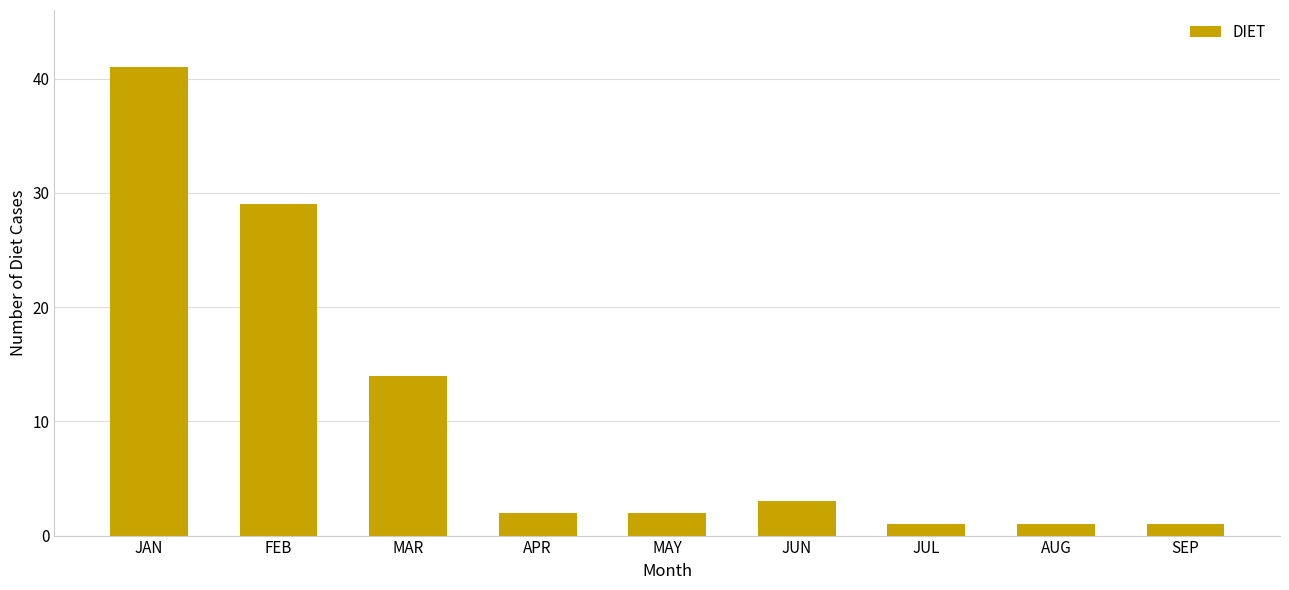

Reading right to left, transcribe all the data shown in this chart.

1	1	1	3	2	2	14	29	41